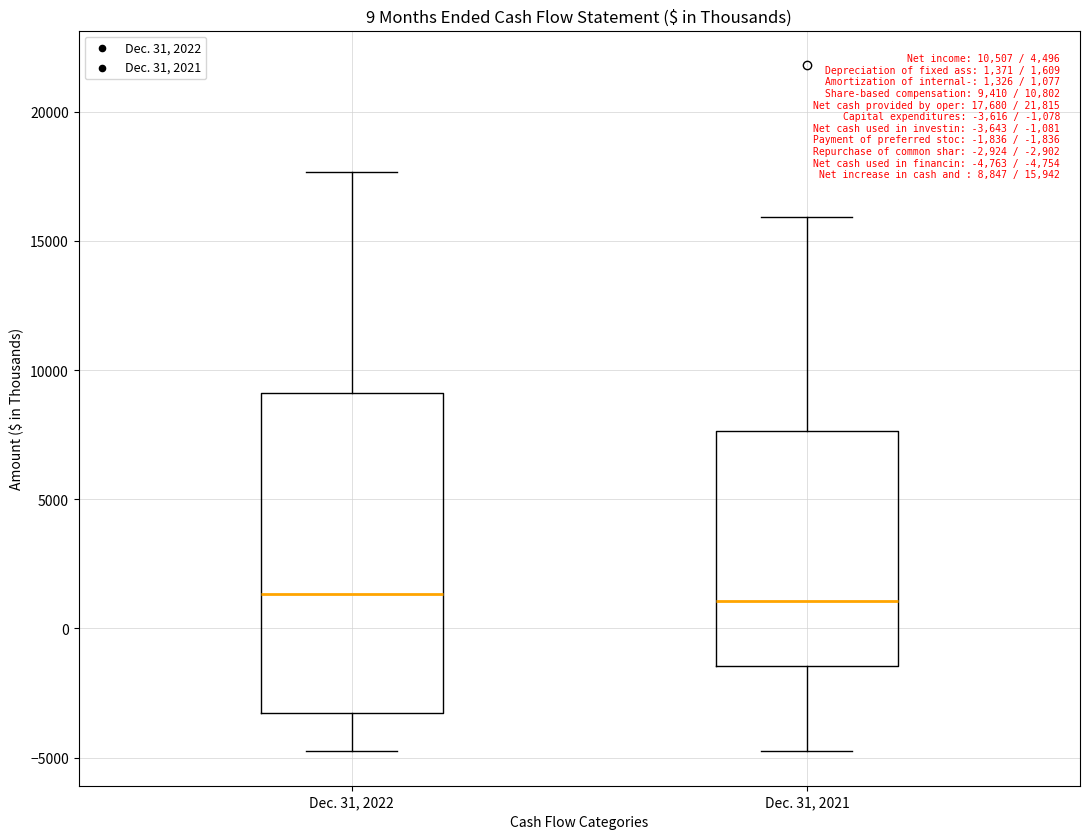

Which box is the tallest, from its lower edge to its upper edge?

Dec. 31, 2022